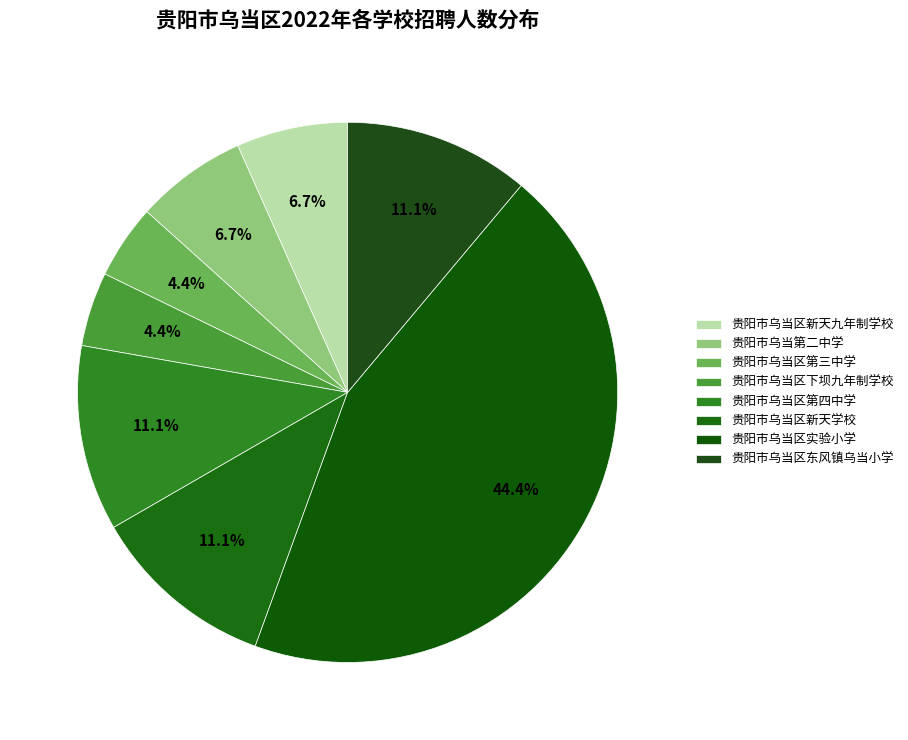

How many segments does this pie chart have?

8